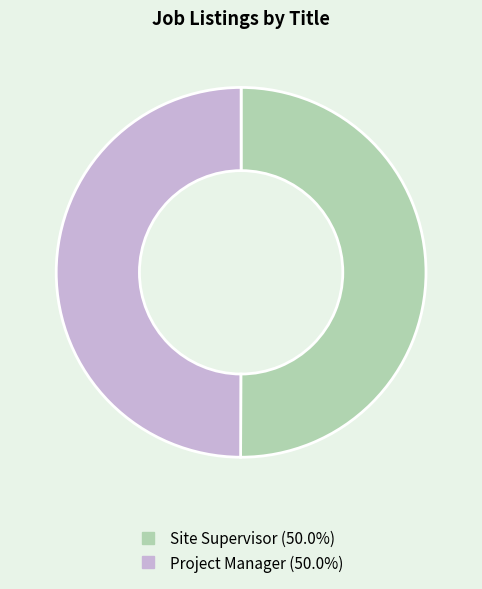

What is the ratio of the value at Site Supervisor to the value at Project Manager?

1.0